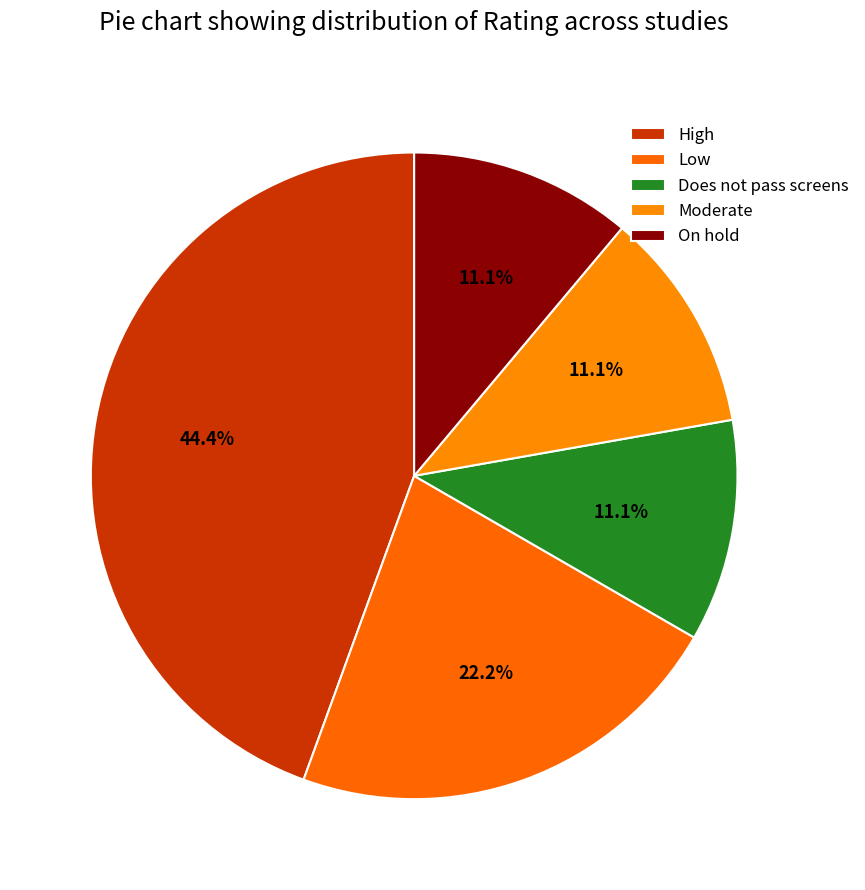

Which slice is the smallest?

Does not pass screens